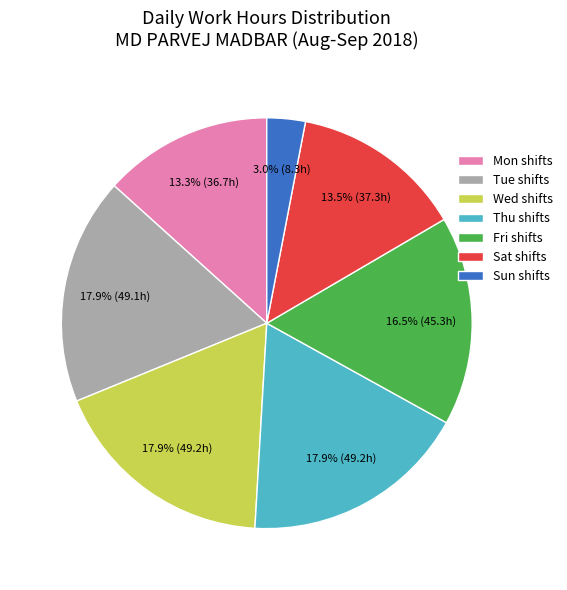

Is there any slice that represents more than half of the pie?

No